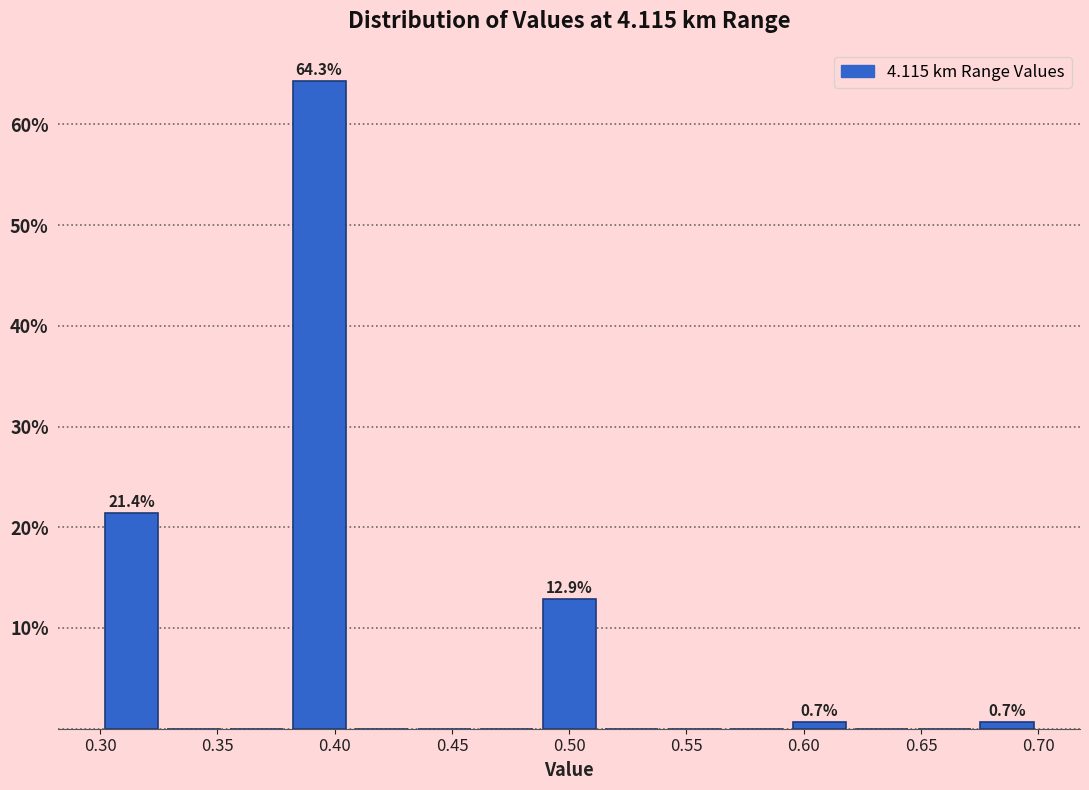

Which range on the x-axis has the tallest bar?

0.380 to 0.405